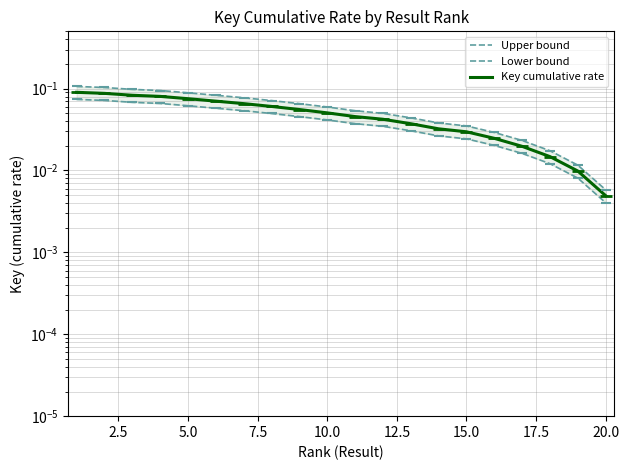

Which series reaches the maximum Y coordinate?

Upper bound